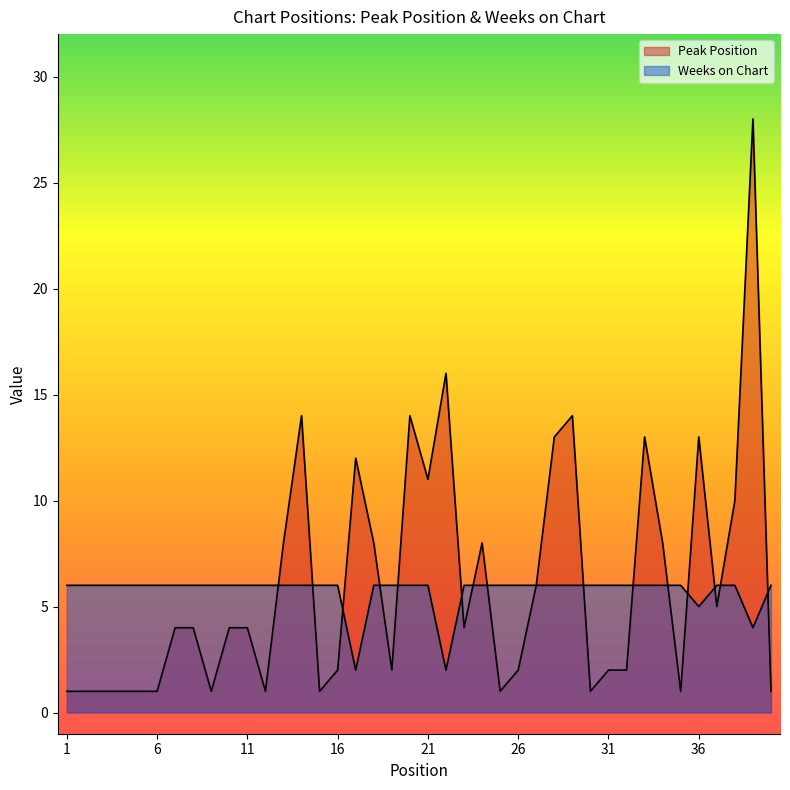

How many intersections are there between Peak Position and Weeks on Chart?

15